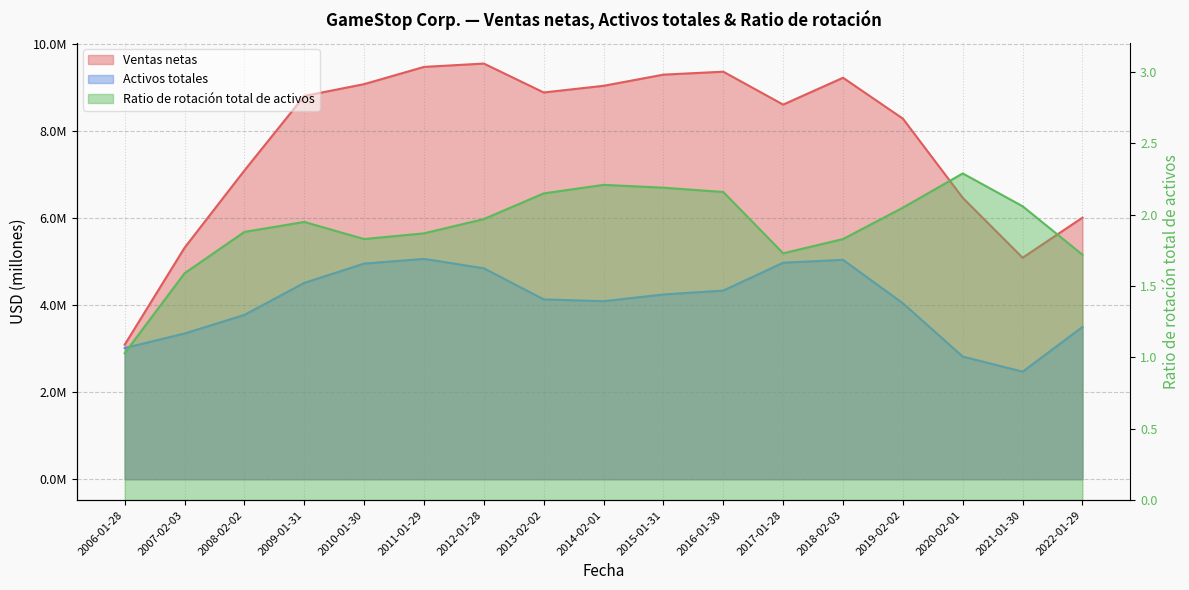

True or false: Ratio de rotación total de activos and Ventas netas cross at least once.

False